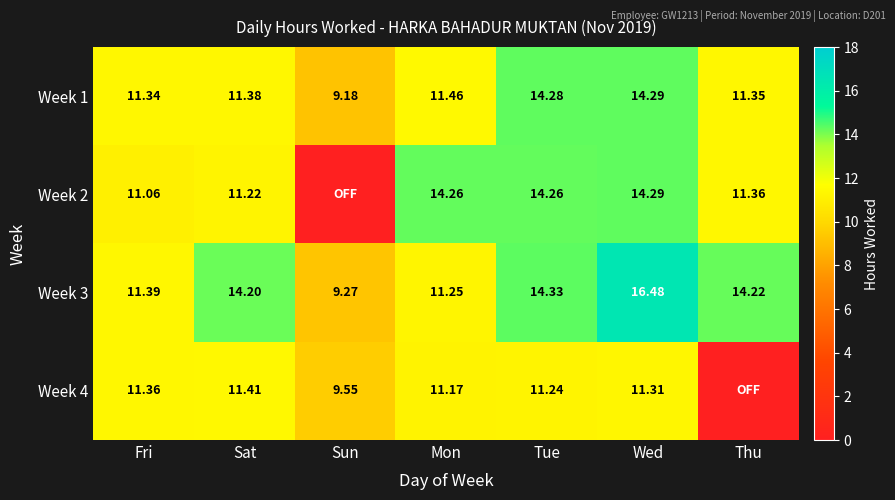

At which label is Week 1 closest to 11?

Fri